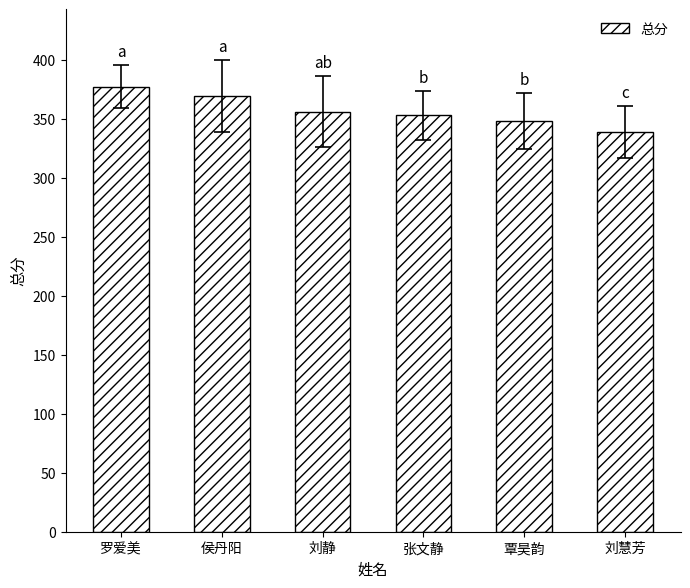

What value does the data have at 张文静?

353